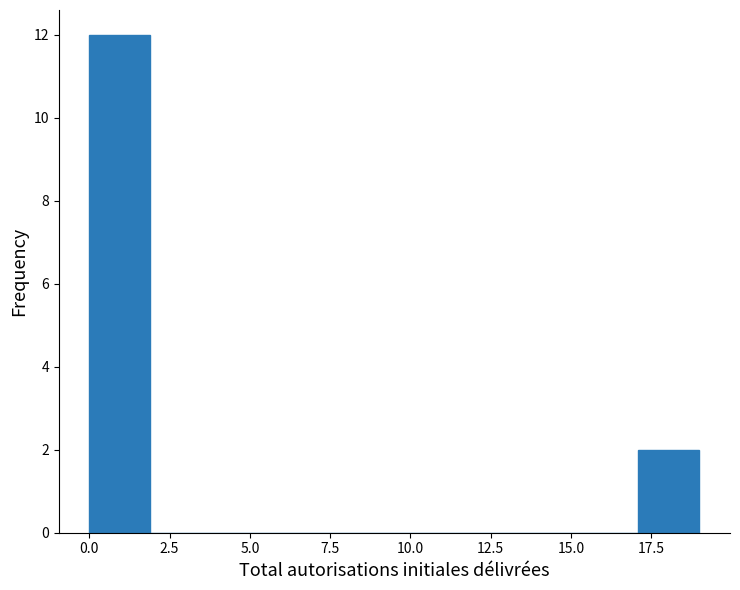

Around what value on the x-axis is the tallest bar? Give the approximate position of its centre, as read against the axis.

1.0